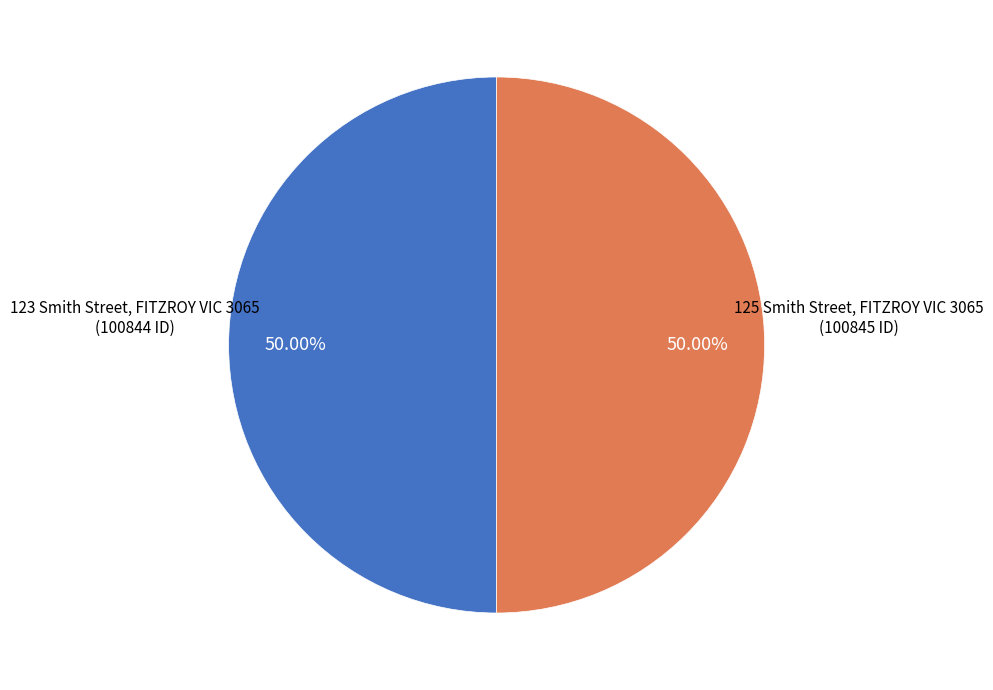

To the nearest percent, what percentage of the pie is 123 Smith Street, FITZROY VIC 3065?

50%